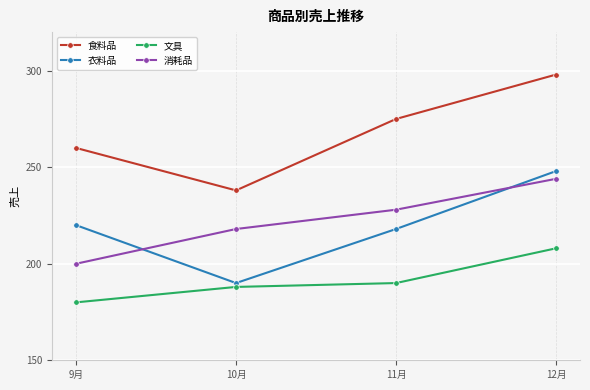

What position from the left is 9月?

1